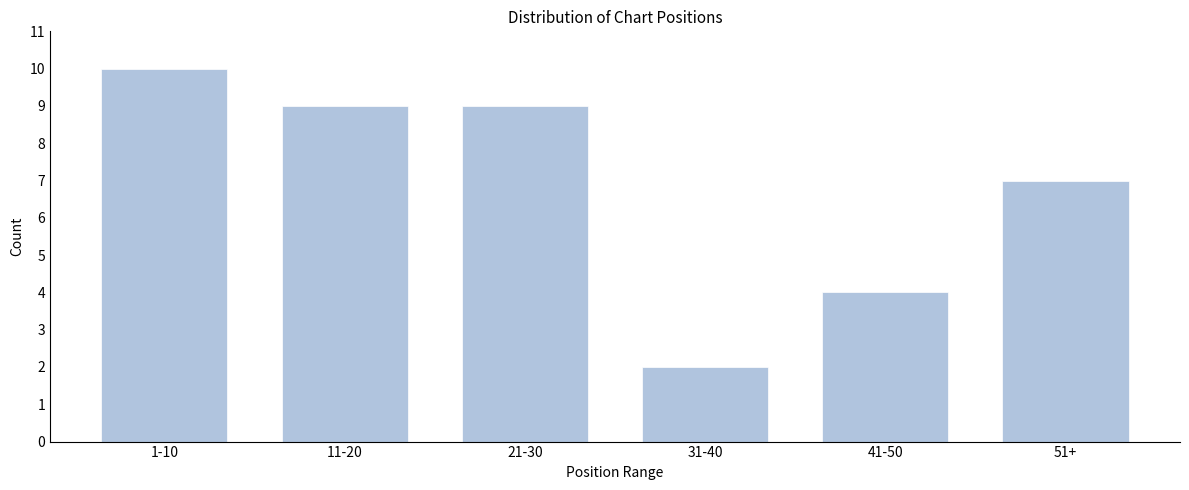

Reading right to left, what are all the values shown in this chart?

51+=7	41-50=4	31-40=2	21-30=9	11-20=9	1-10=10